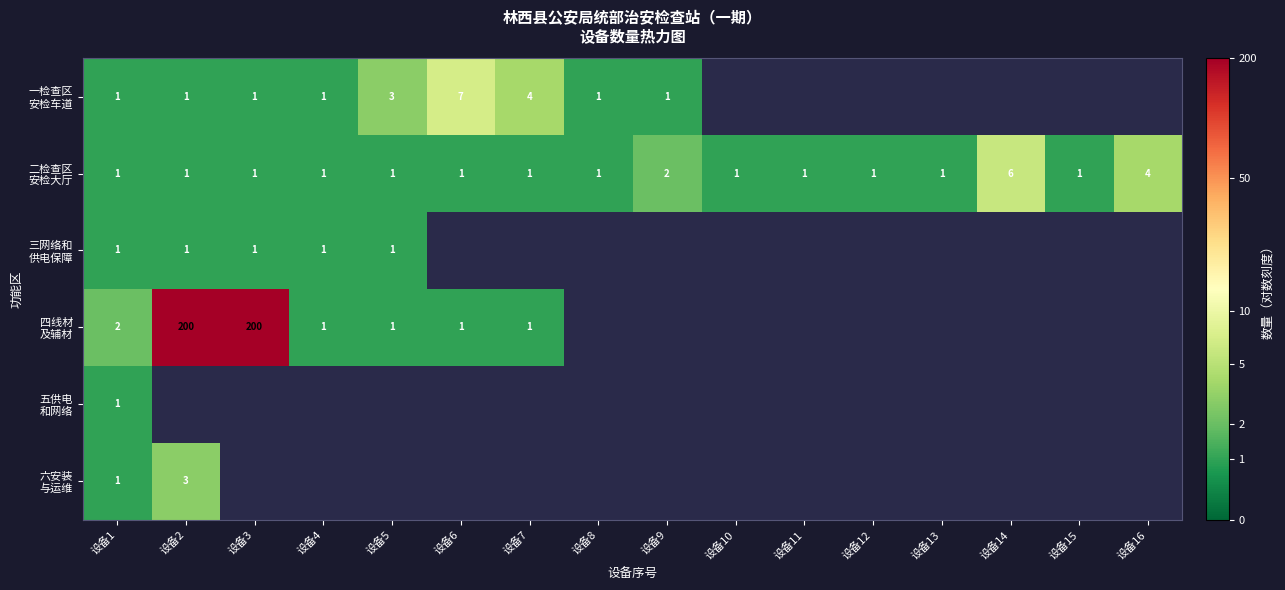

At which category is the sum across all series the highest?

设备1